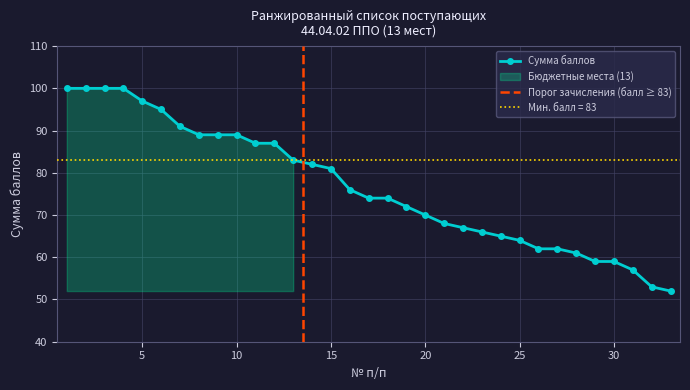

At which category does the chart reach its minimum across all series?

33